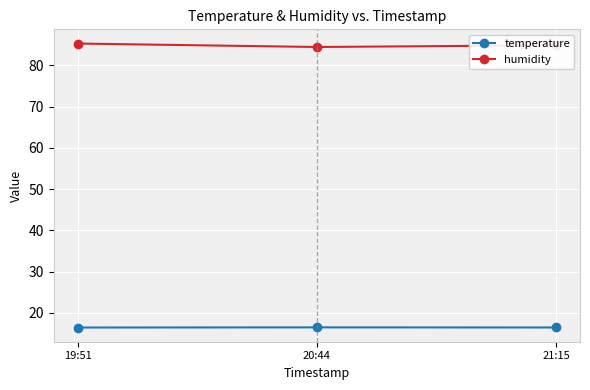

Does the chart display data point markers on the line(s)?

Yes